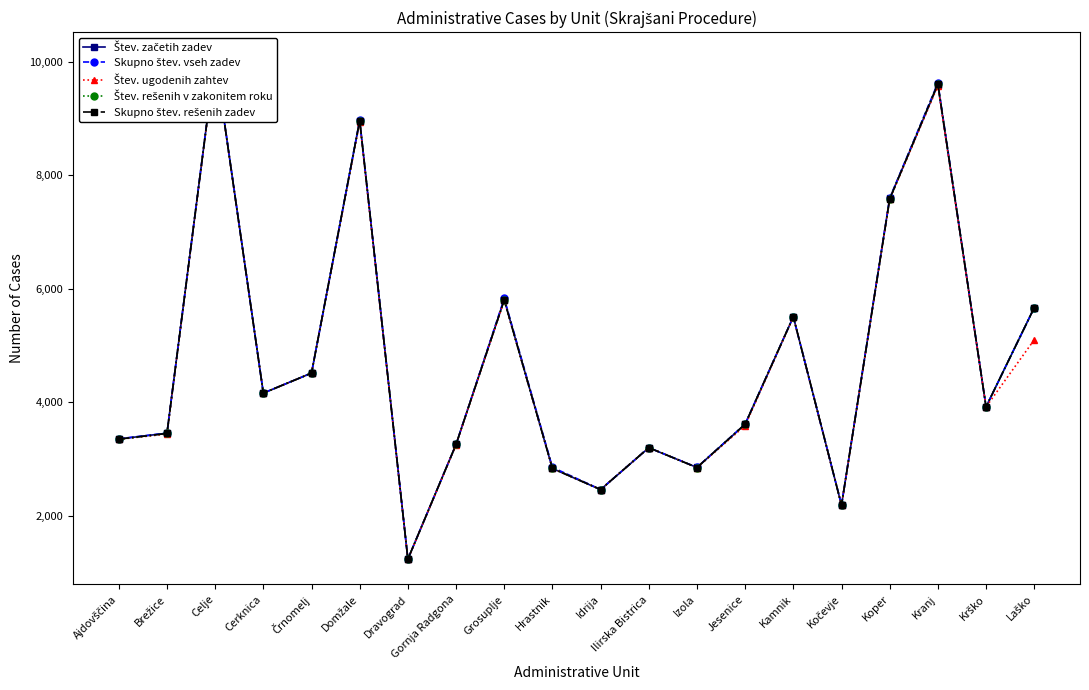

What value does the Štev. ugodenih zahtev series have at Domžale, to the nearest 100?

8900